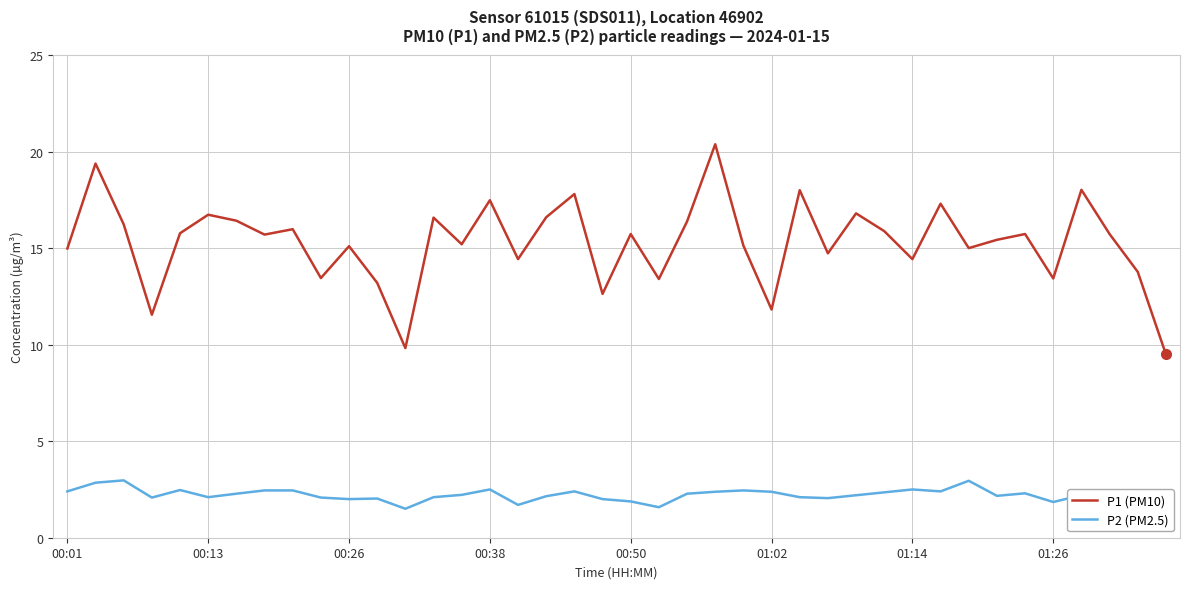

Does the chart have visible grid lines?

Yes